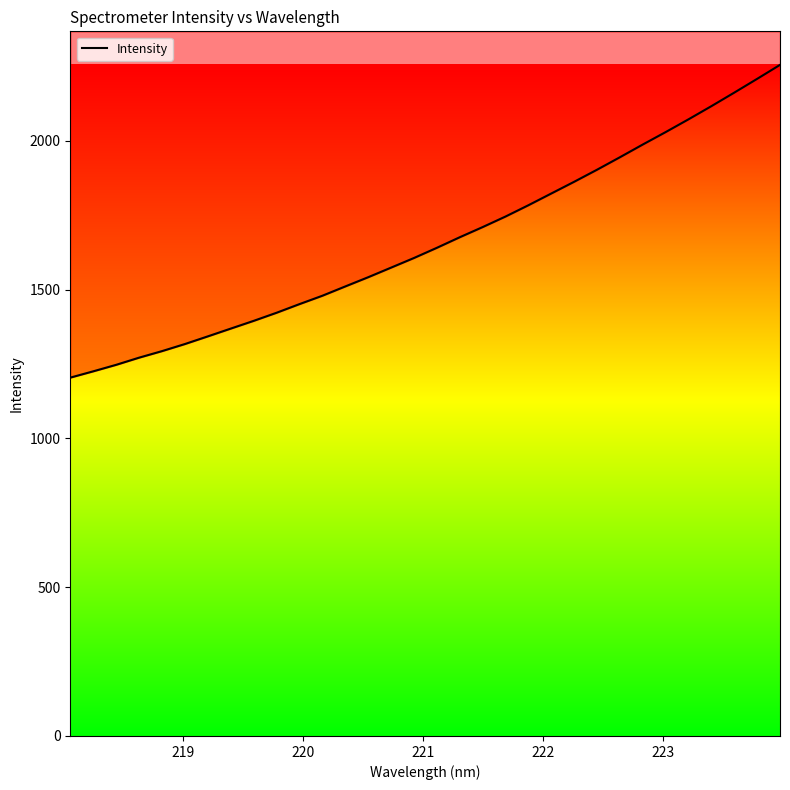

Does the chart display data point markers on the line(s)?

No